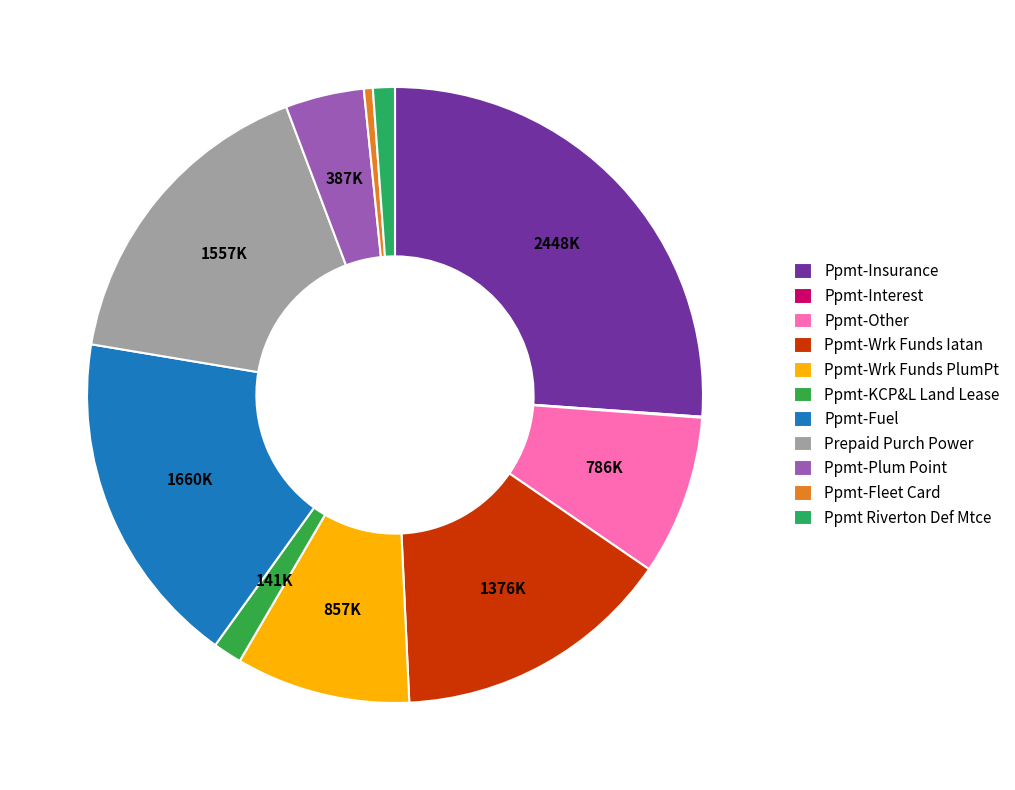

Which category has the smallest portion of the pie?

Prepayments - Interest